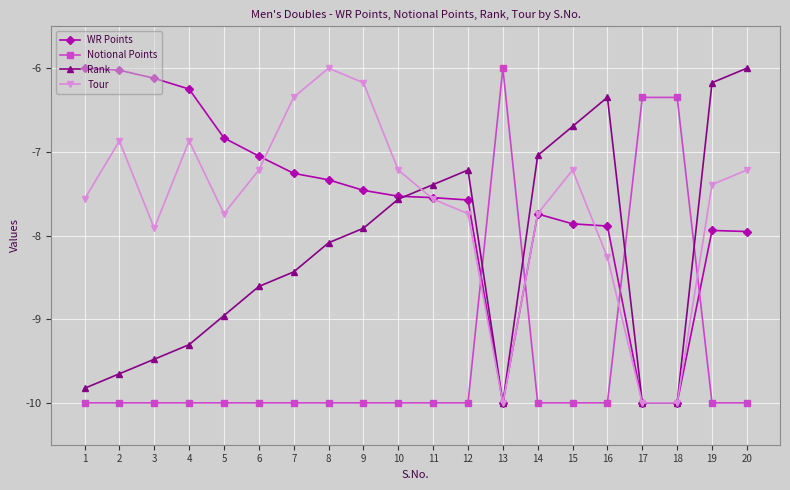

How many data points in Tour are above -7?

5